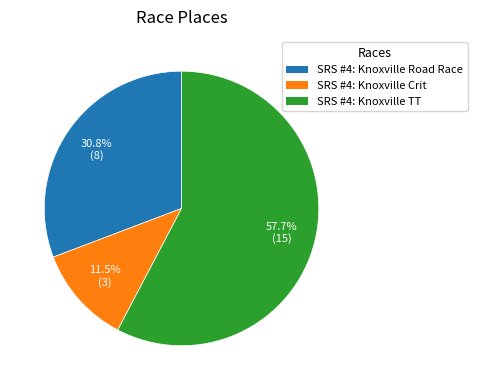

What percentage is the SRS #4: Knoxville Road Race slice, to the nearest percent?

31%